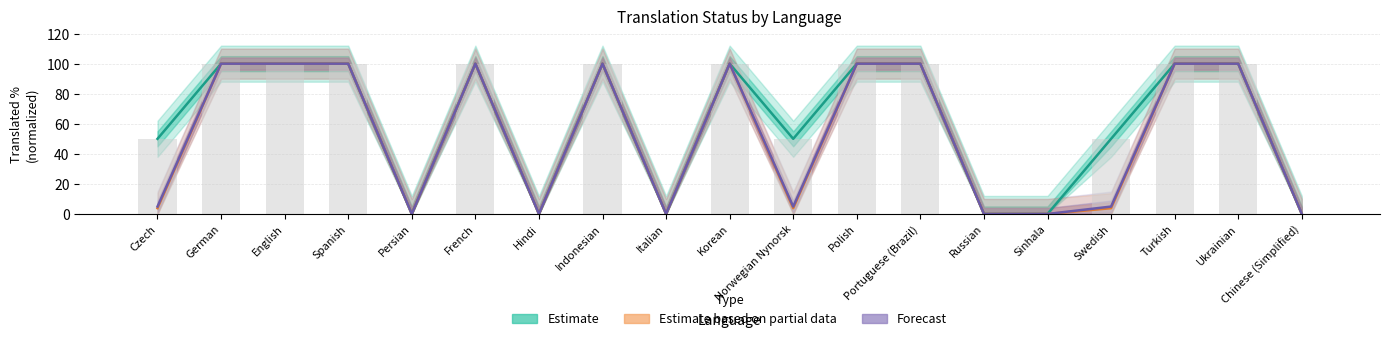

Which series has the widest spread of values?

Estimate